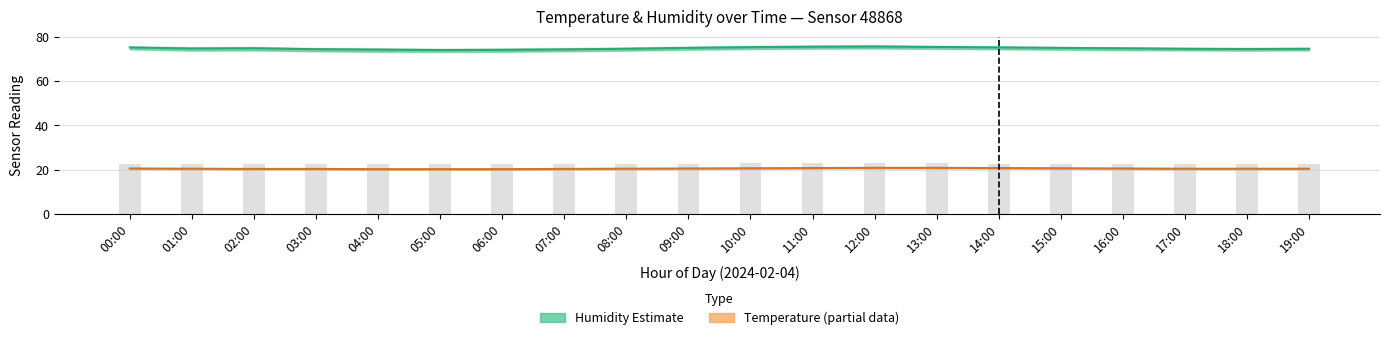

What value does the Temperature (Partial estimate) series have at 13:00?

20.8